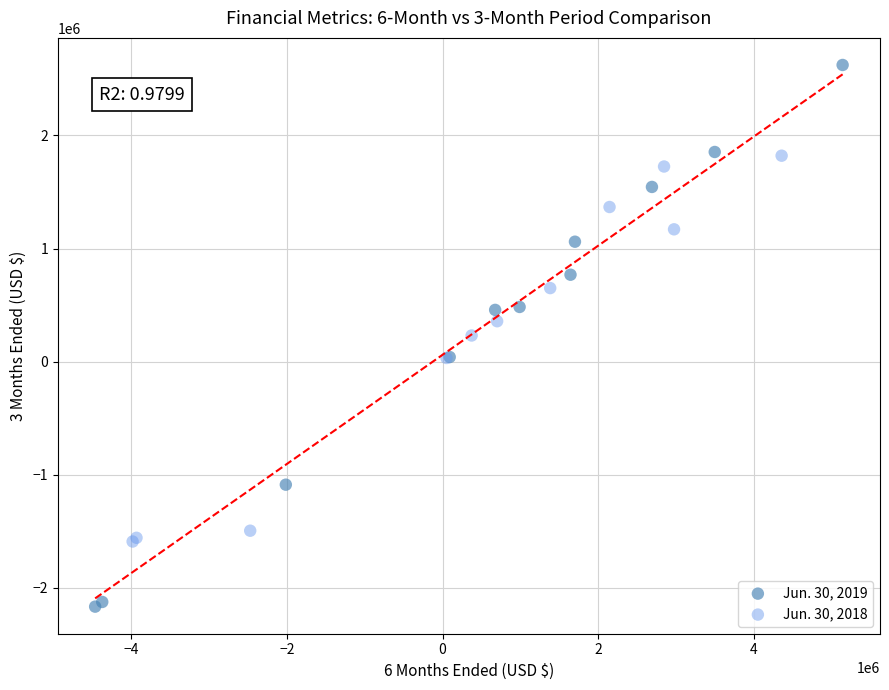

Which series contains the lowest Y value?

Jun. 30, 2019